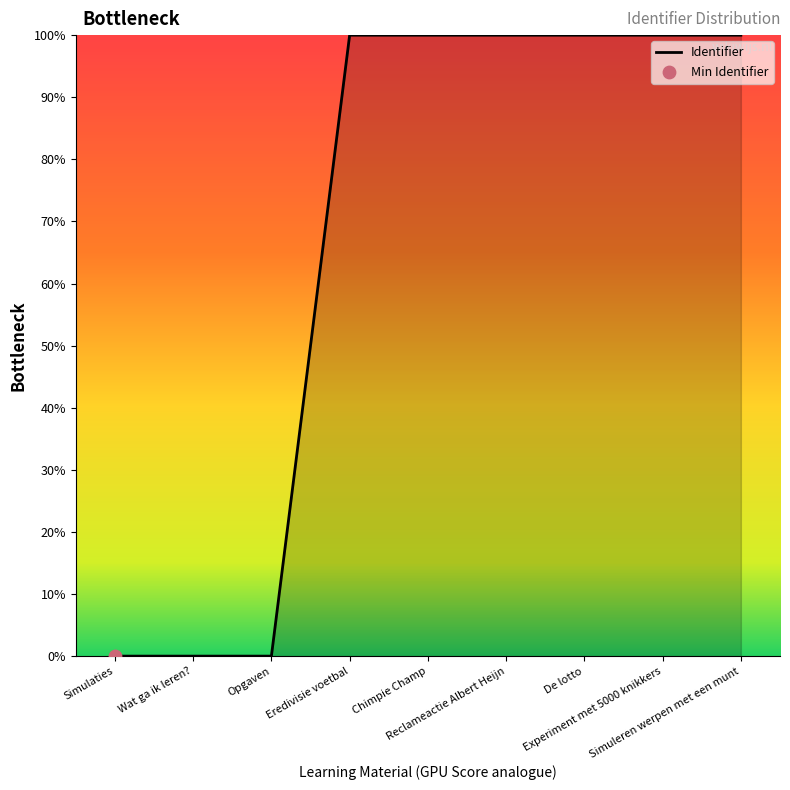

What is the maximum value shown in the chart?

100.0